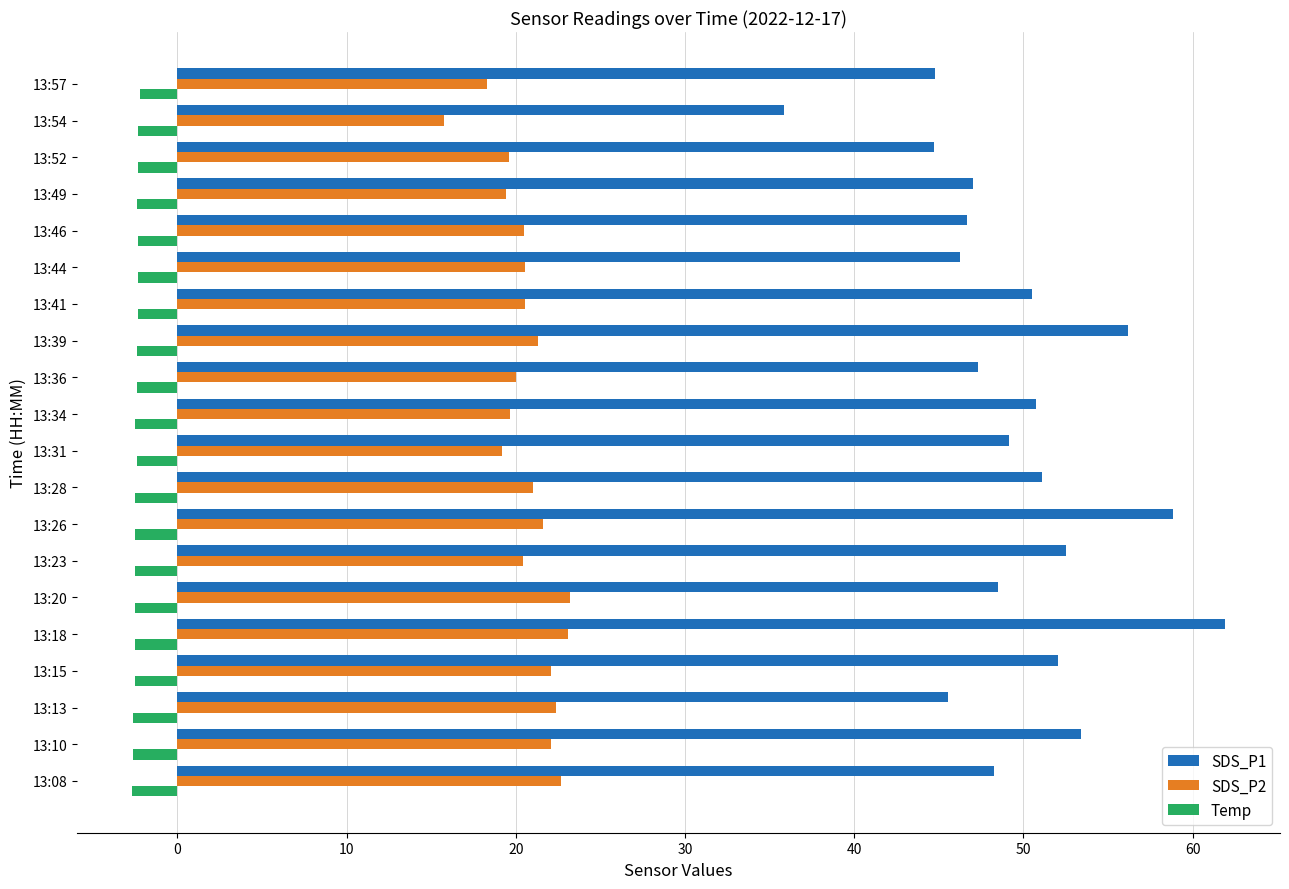

What is the average value of the Temp series?

-2.4